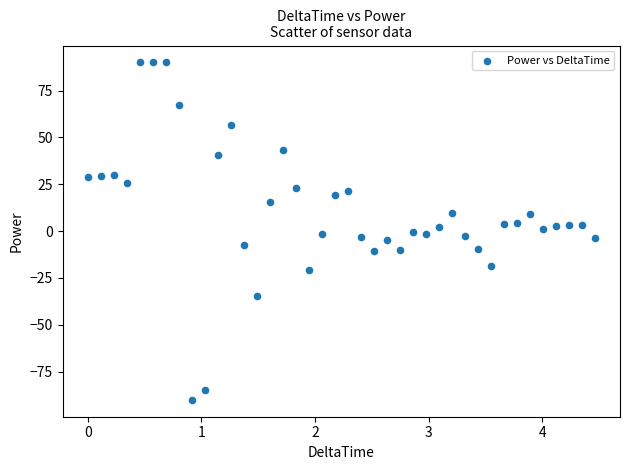

What is the range of Y values (max minus min)?

180.0